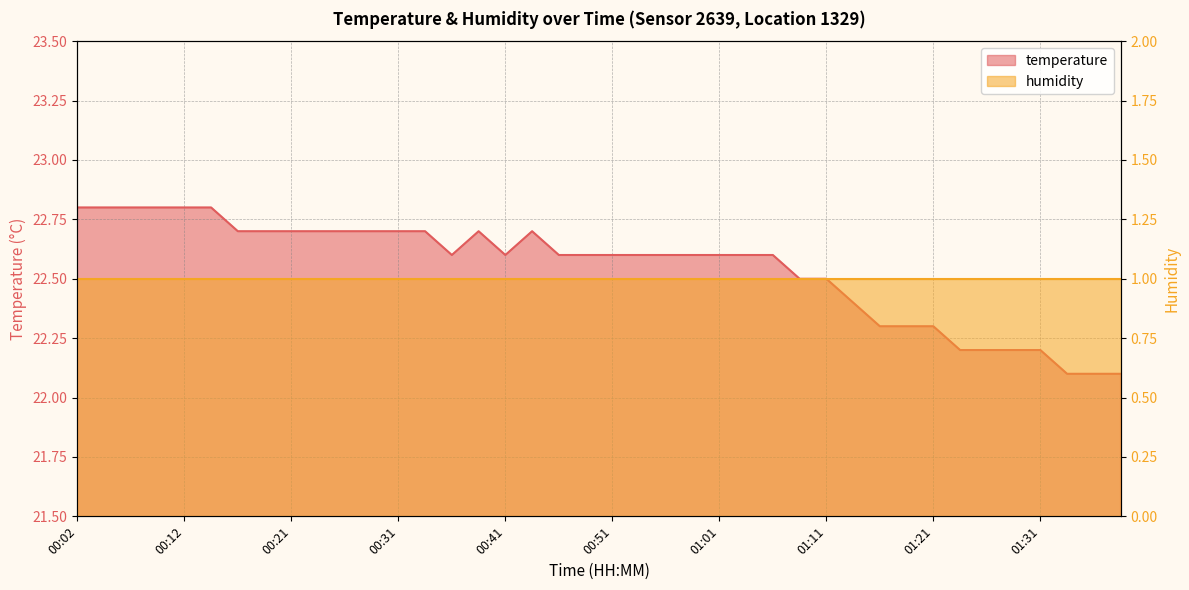

What is the sum of all values?

901.8